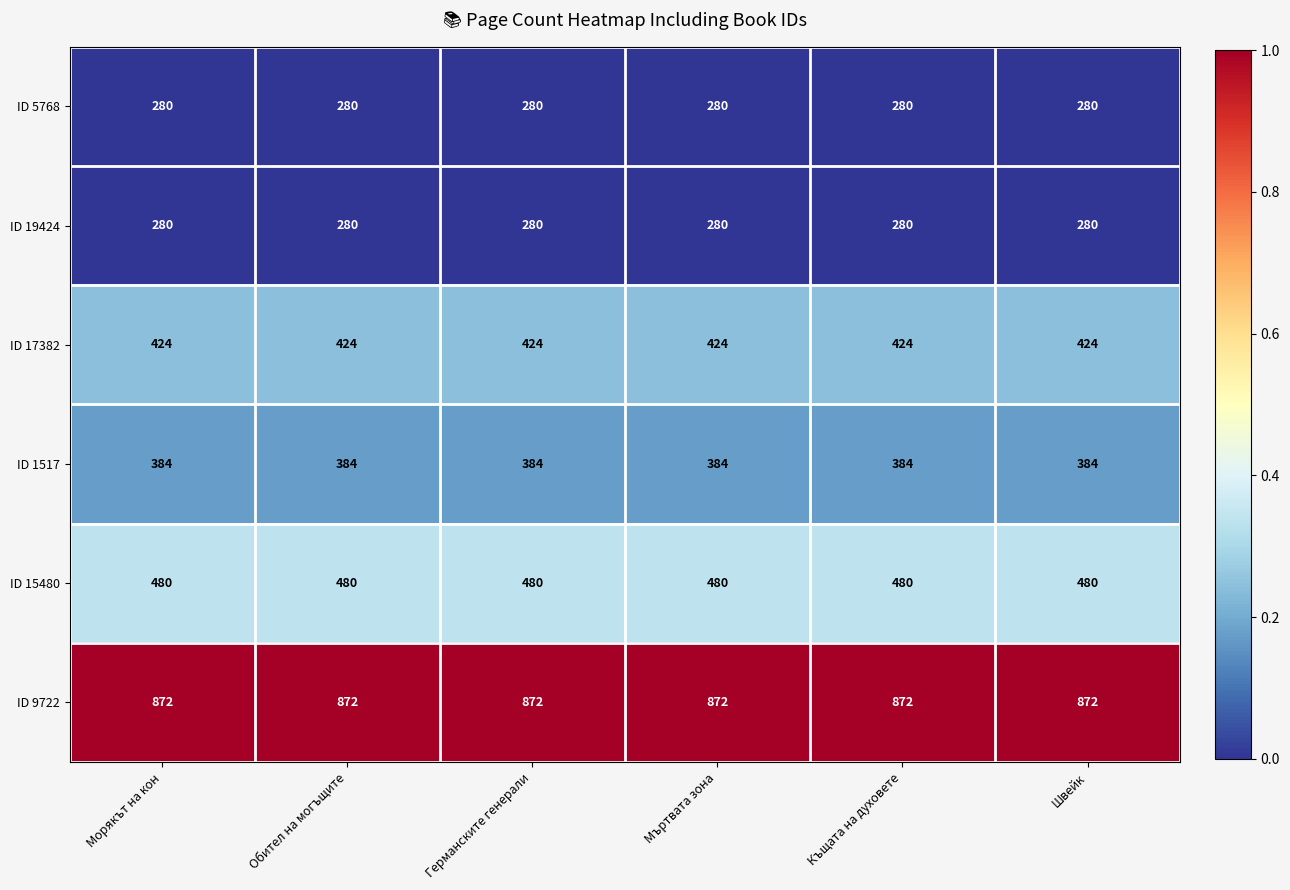

True or false: ID 5768 has a value of 280 at Германските генерали.

True